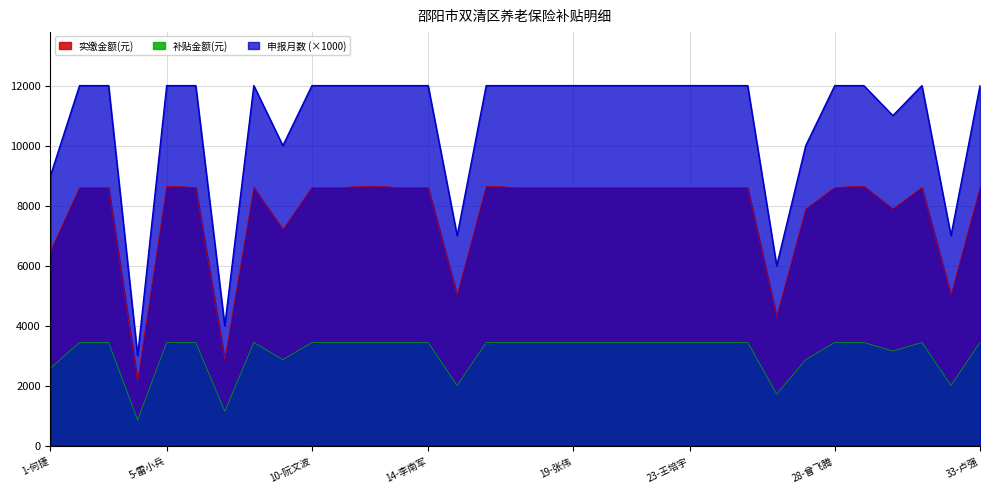

Where is the first local minimum for 申报月数?

4-杨海波